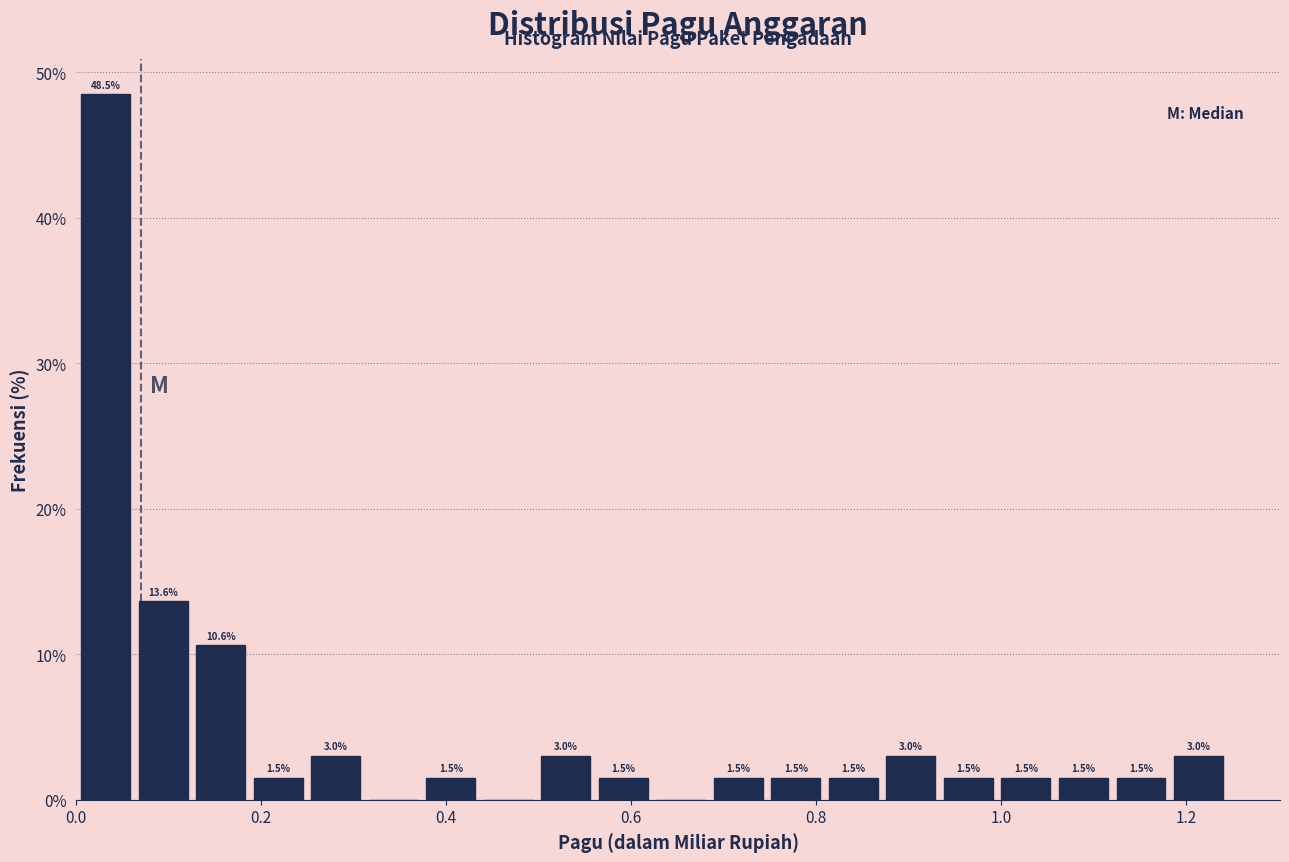

Read against the x-axis, roughly where is the centre of the tallest bar?

0.04